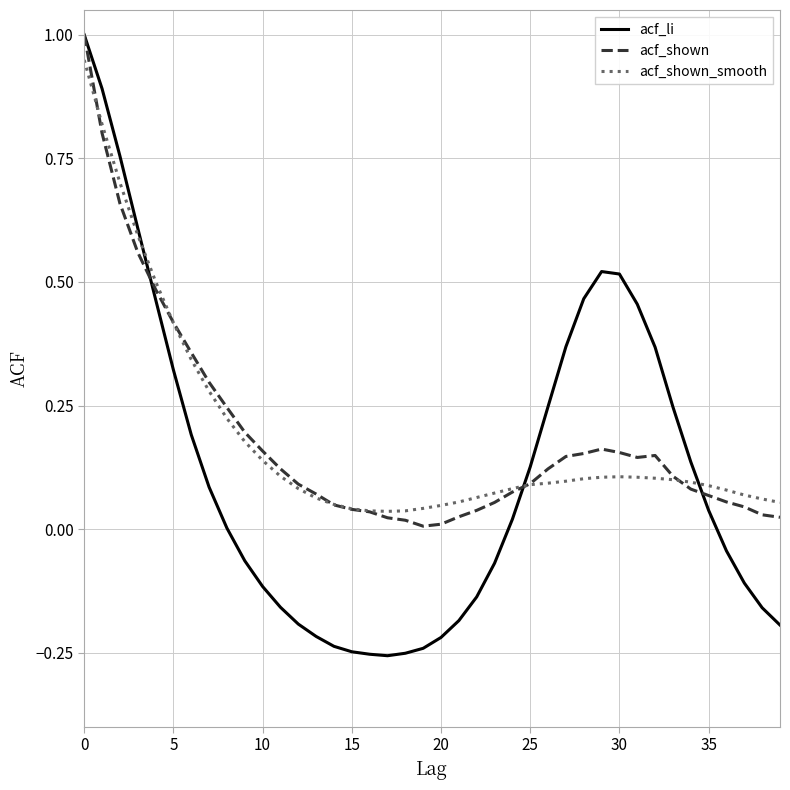

What is the maximum value for acf_li?

1.0